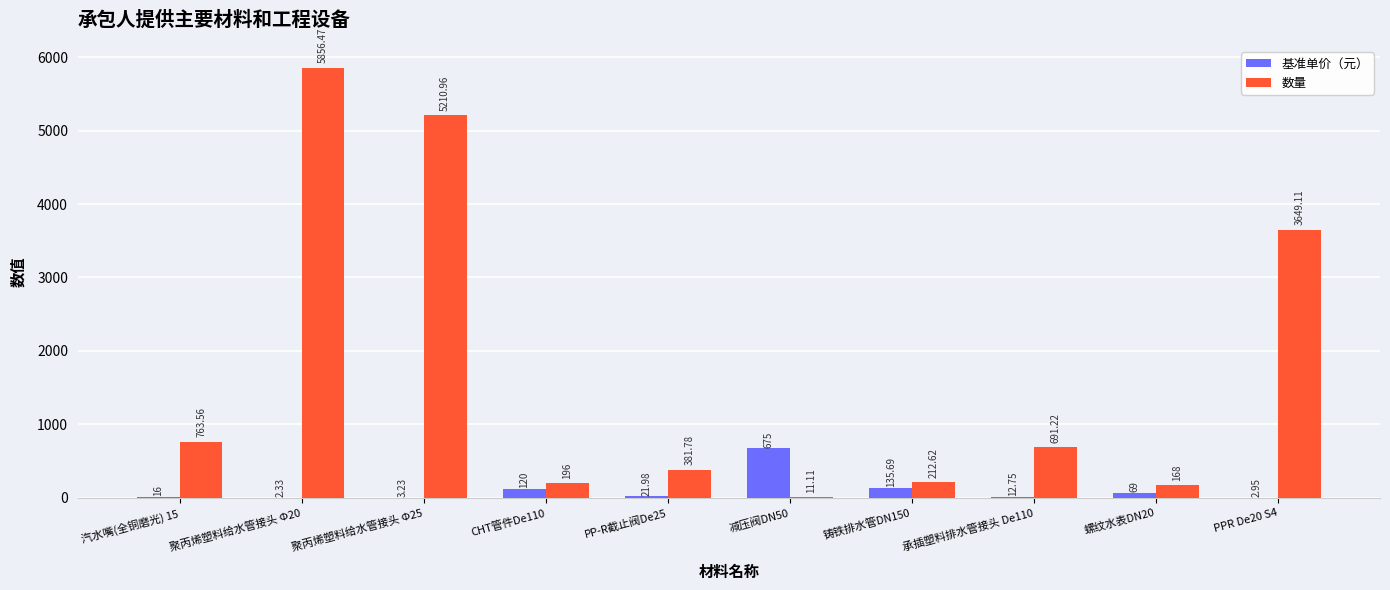

What is the total value across all series at 螺纹水表DN20?

237.0